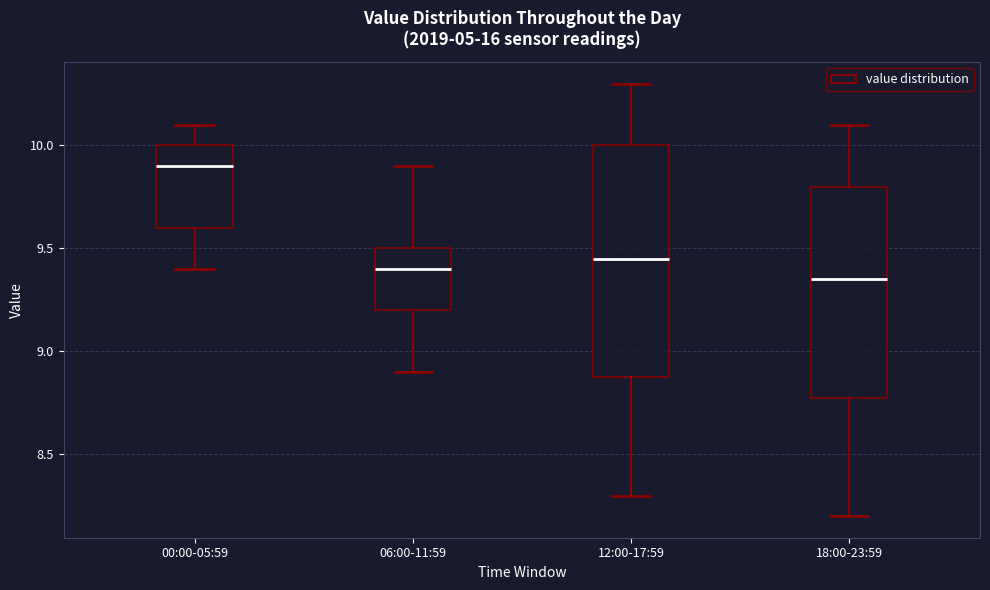

Comparing the boxes themselves (not the whiskers), which one is the tallest?

12:00-17:59